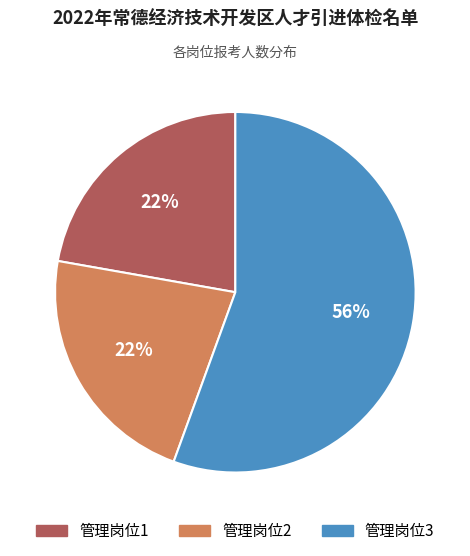

The 管理岗位3 slice represents 56% of the pie. True or false?

True